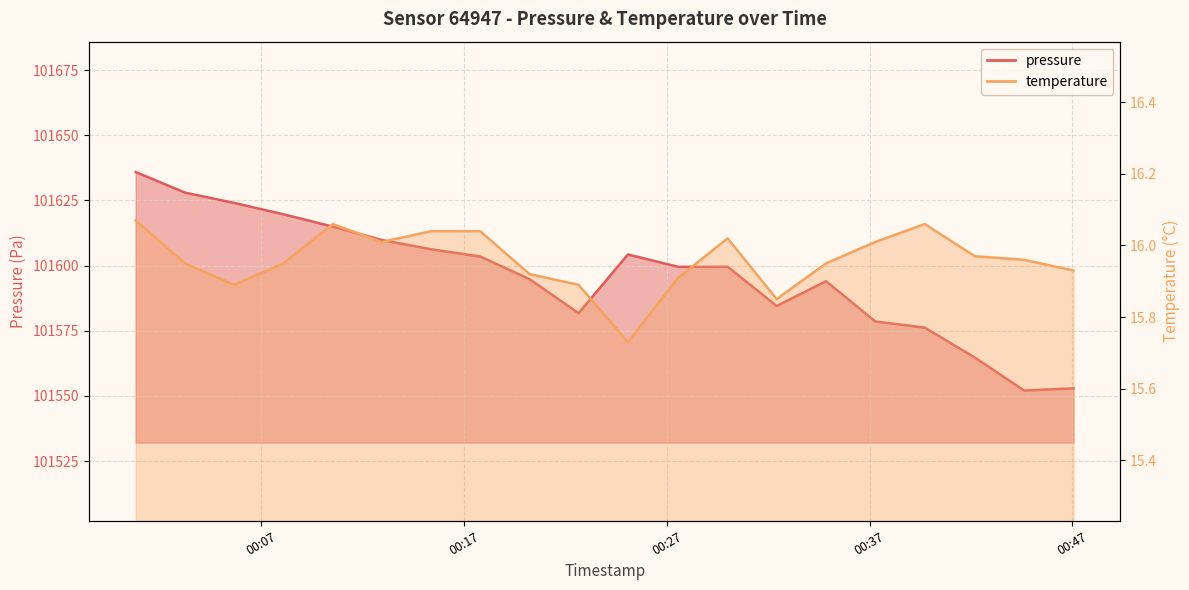

What are all the series names shown in the legend?

pressure, temperature